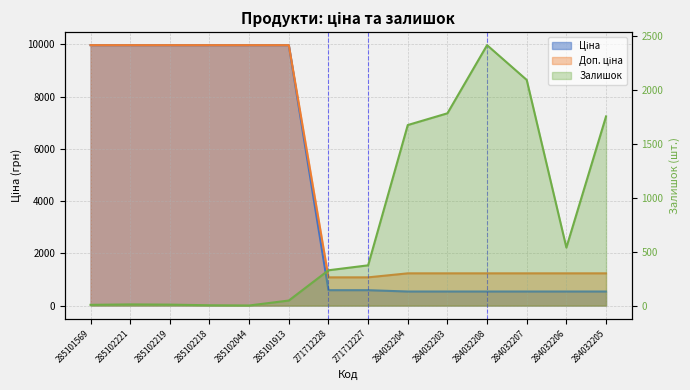

Read the Ціна value at 285102219.

9975.0